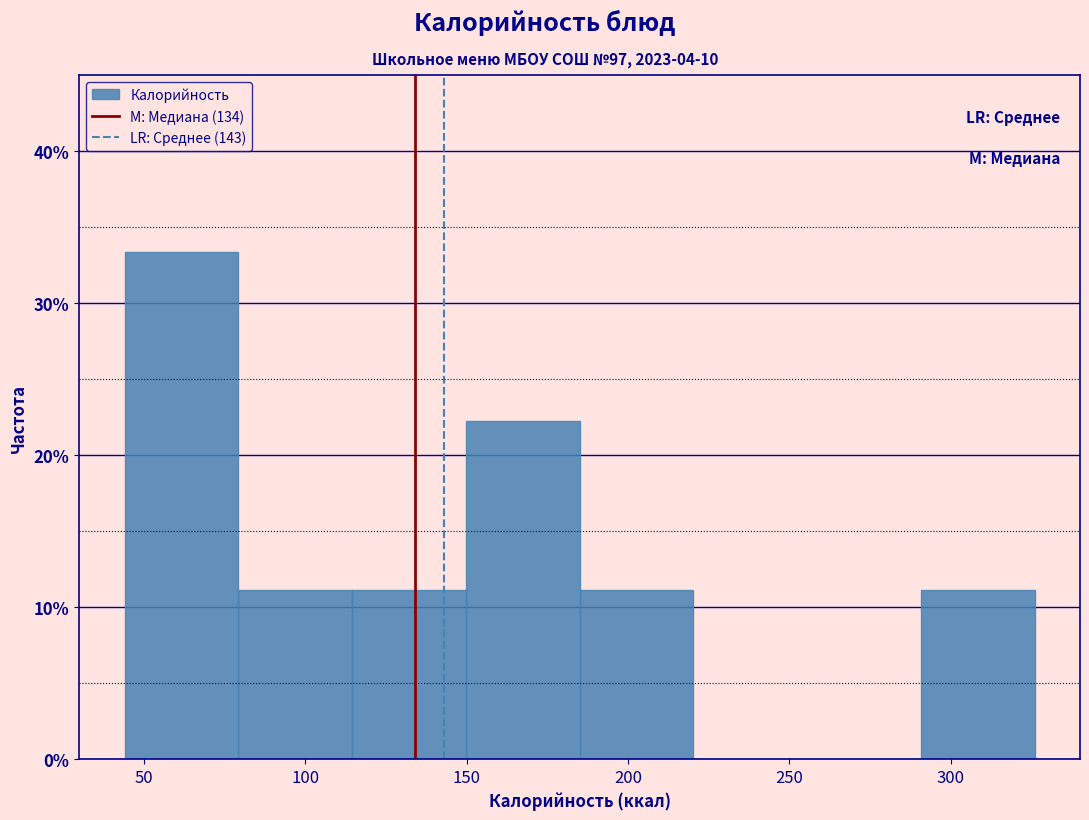

Reading left to right, transcribe this chart: for each bar, give the range it covers on the x-axis and its height. Neither the bar edges nor the heights are printed on the chart, so give them approximately, as read against the axes.

45 to 80: 33
80 to 115: 11
115 to 150: 11
150 to 185: 22
185 to 220: 11
220 to 255: 0
255 to 290: 0
290 to 325: 11